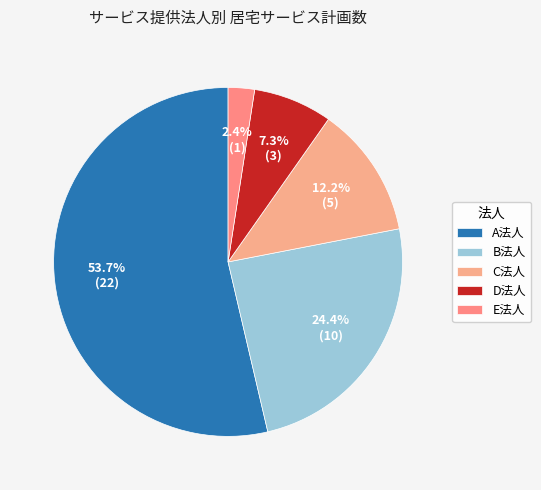

What portion of the pie excludes C法人?

87.8%